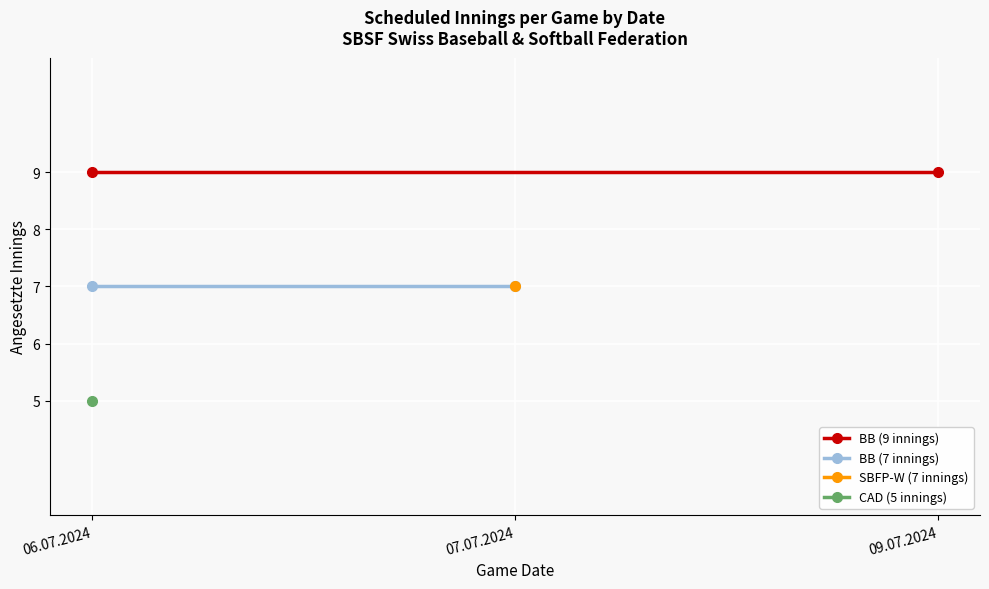

What is the approximate value of BB (7 innings) at 06.07.2024?

7